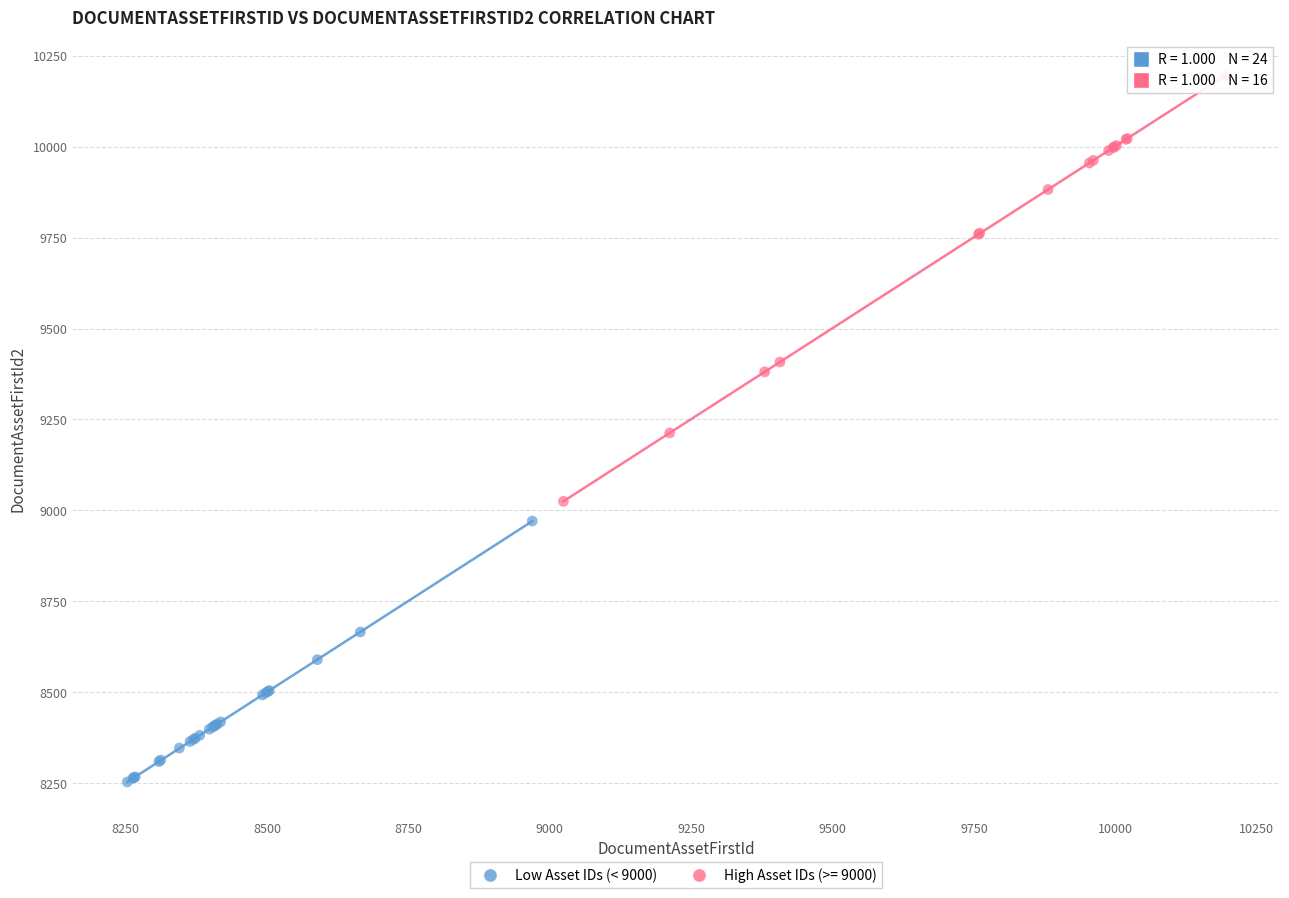

Which series reaches the minimum Y coordinate?

Low Asset IDs (< 9000)